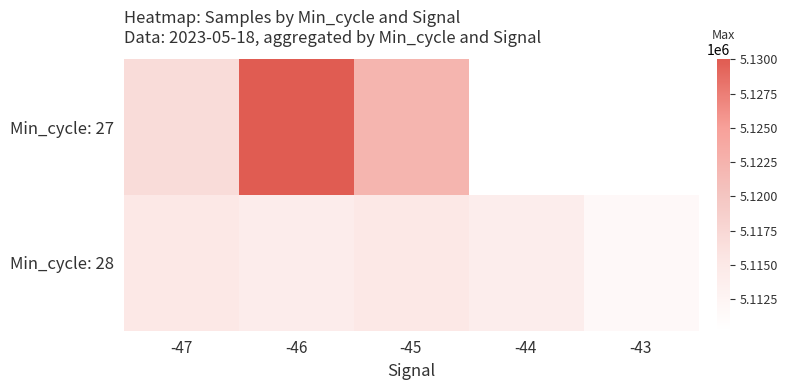

Is it true that Min_cycle: 27 equals 2412655.3 at -46?

False